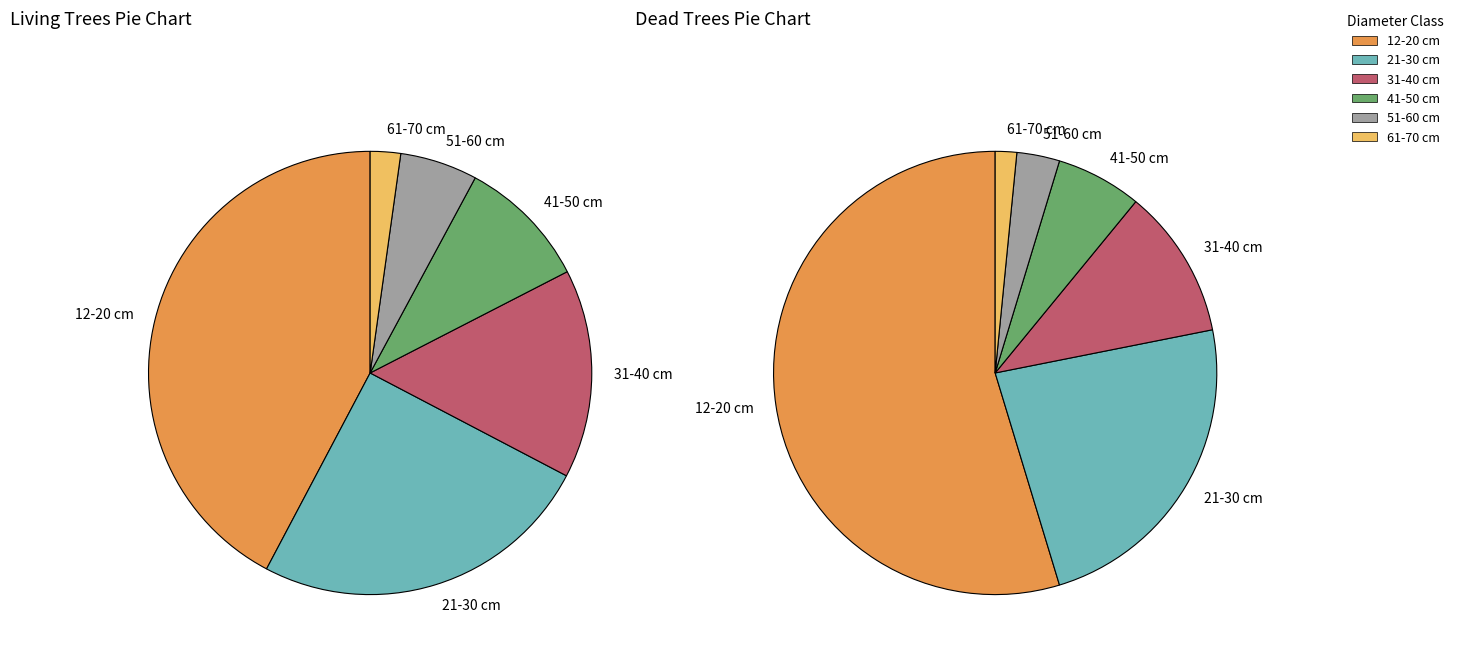

How many segments does this pie chart have?

6